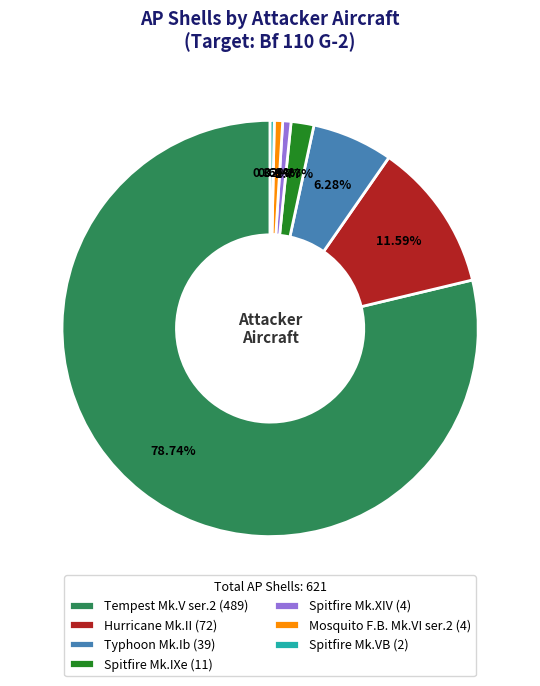

Which slice represents more than half of the pie?

Tempest Mk.V ser.2